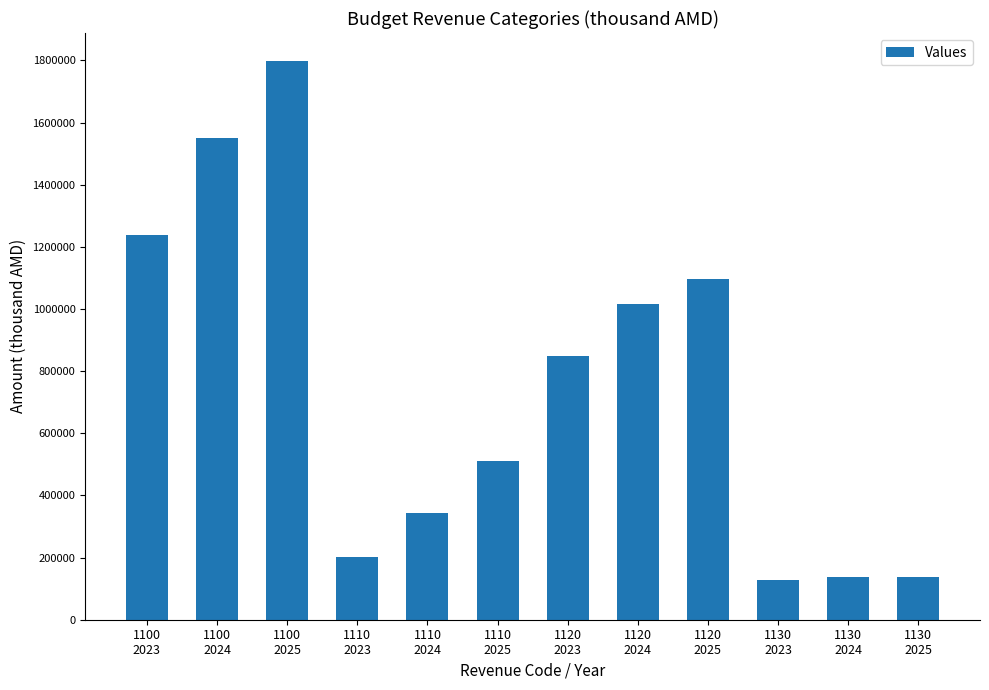

Count the number of categories in the chart.

12